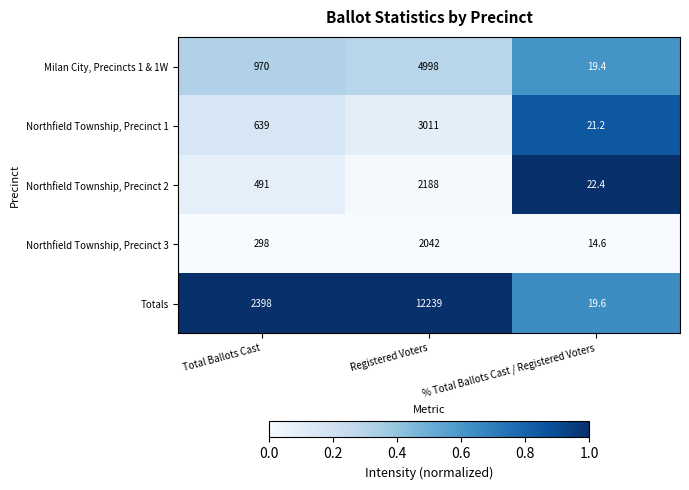

At % Total Ballots Cast / Registered Voters, list the series in order from largest to smallest.

Northfield Township, Precinct 2, Northfield Township, Precinct 1, Totals, Milan City, Precincts 1 & 1W, Northfield Township, Precinct 3